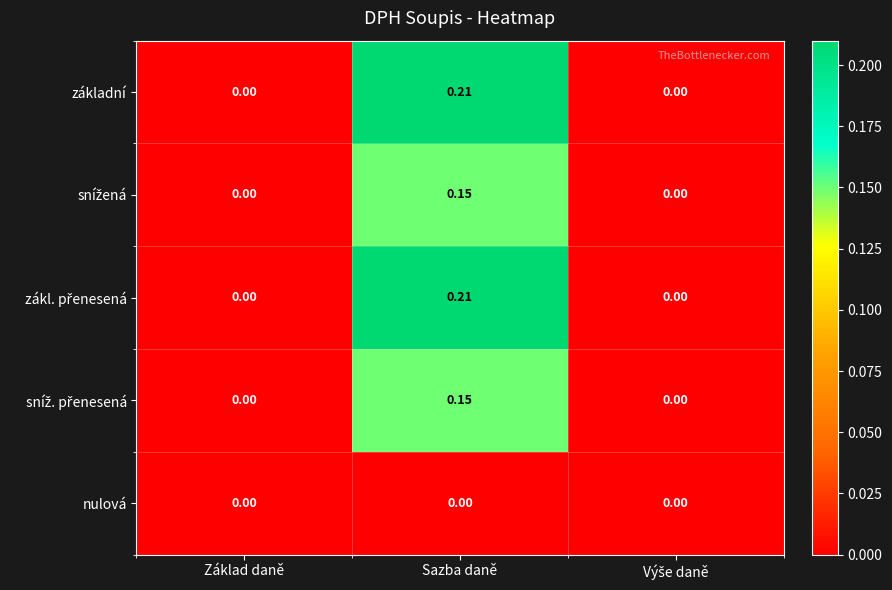

At which category is the sum across all series the highest?

Sazba daně